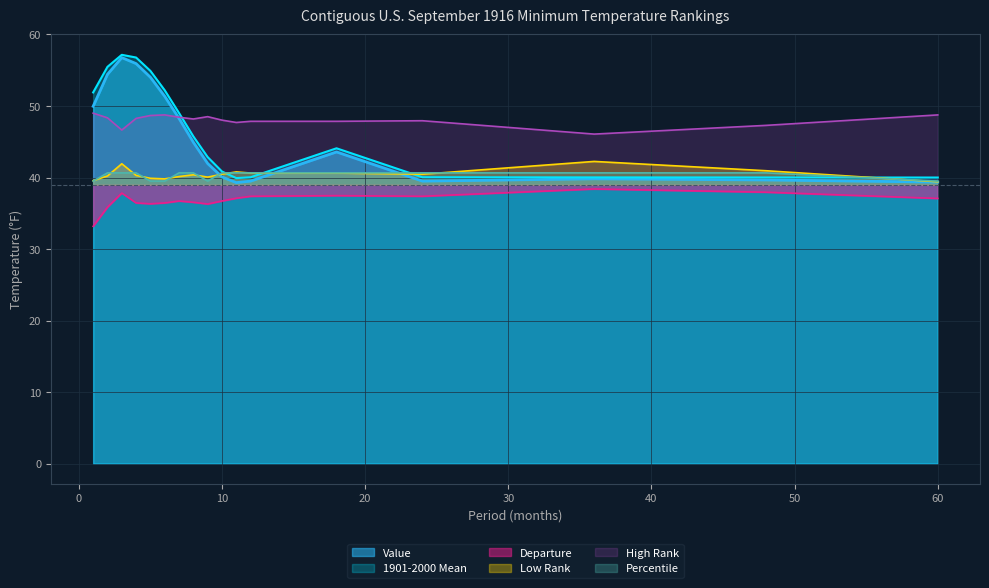

What is the difference between the maximum and minimum values in the High Rank series?

2.9